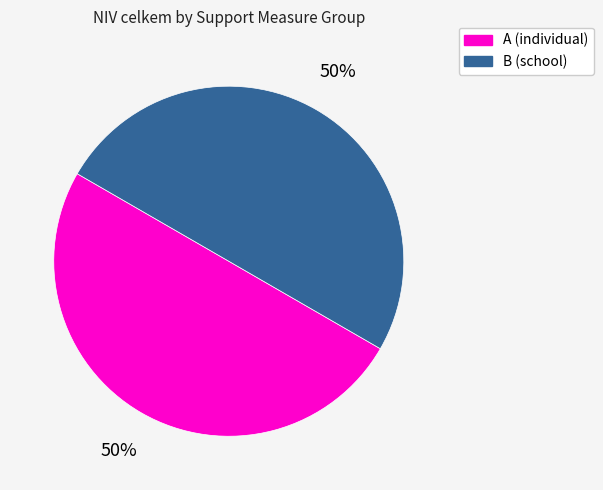

To the nearest percent, what is the average slice percentage?

50%